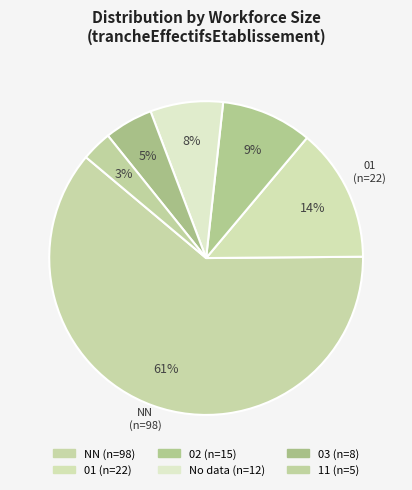

How many segments does this pie chart have?

6